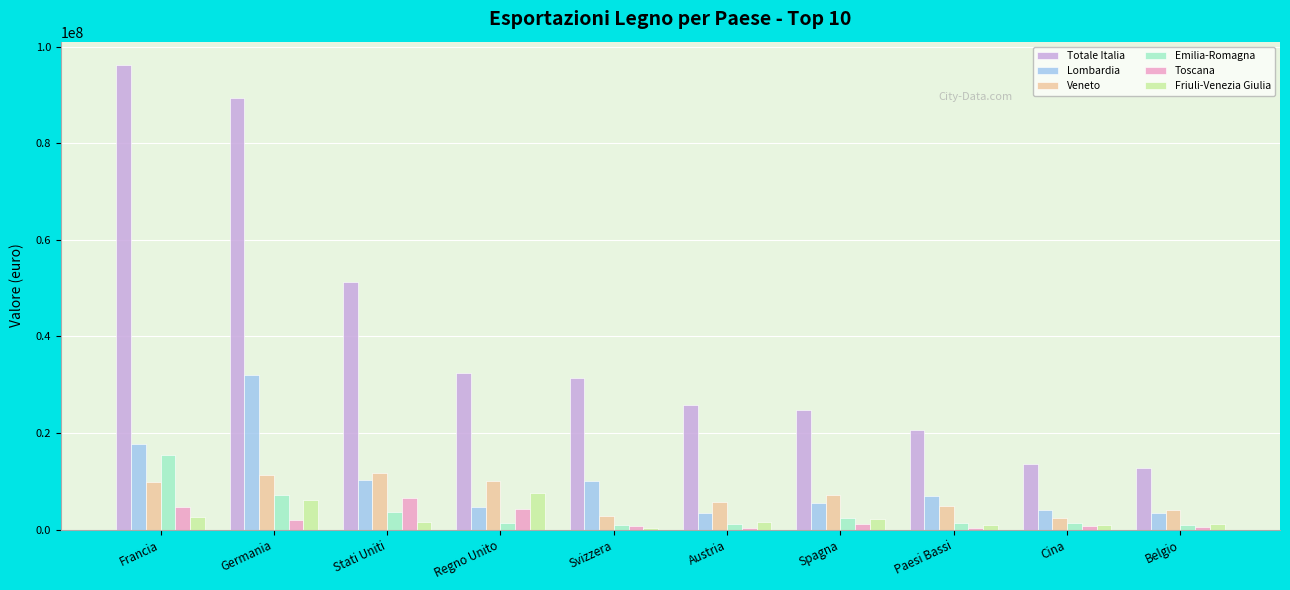

Is the value of Lombardia at Regno Unito greater than the value of Friuli-Venezia Giulia at Spagna?

Yes